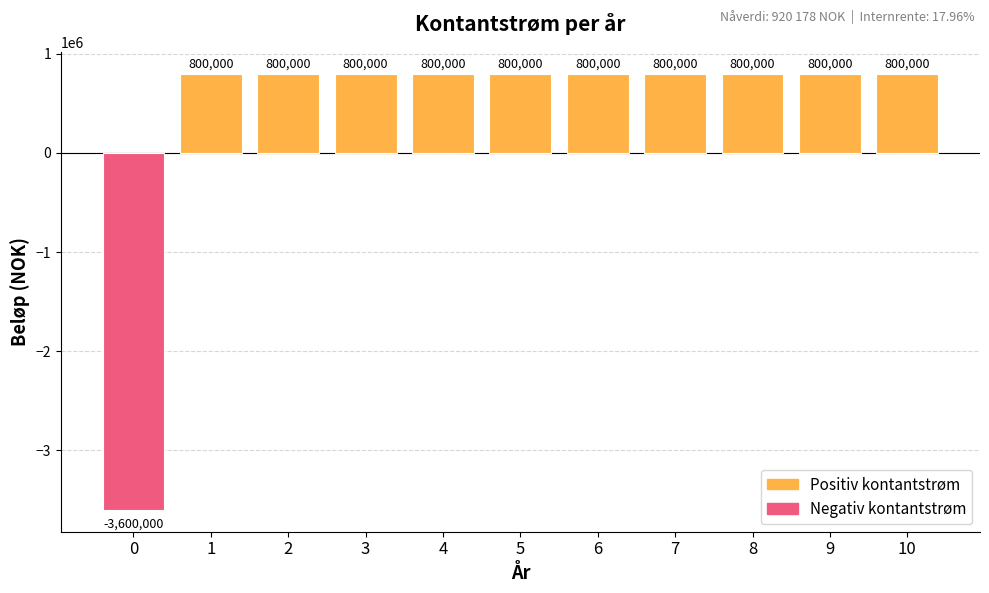

What is the minimum value shown in the chart?

-3600000